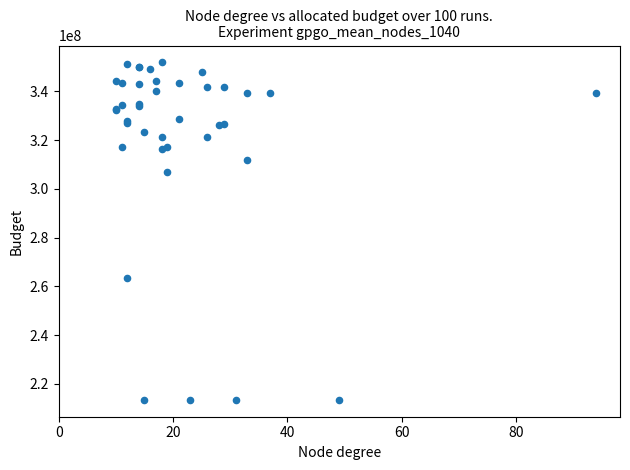

What Y value in the scatter plot is closest to 282648258?

263402257